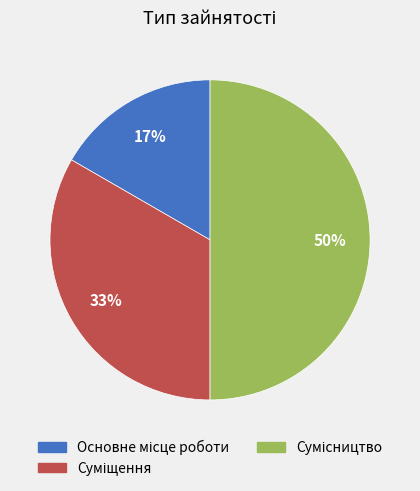

To the nearest percent, what is the average slice percentage?

33%